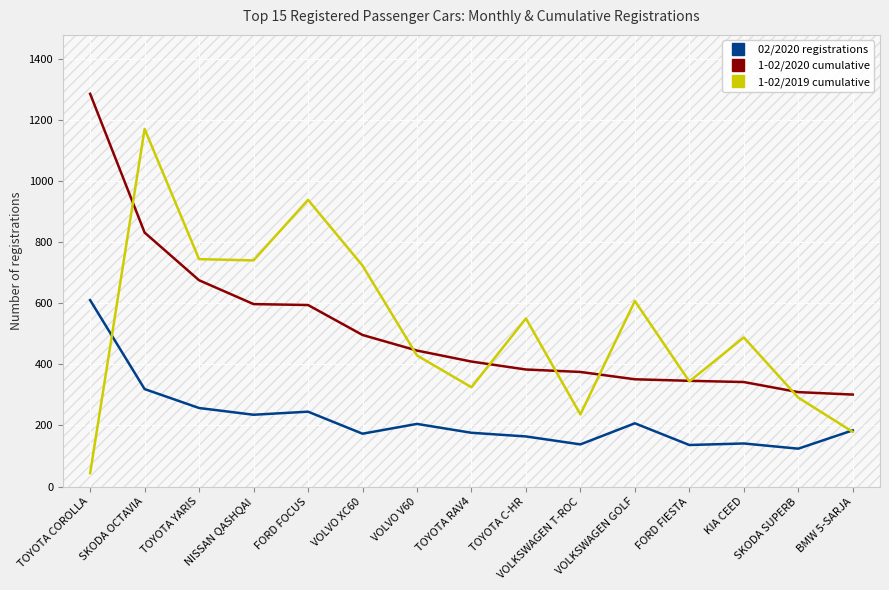

After their last crossing, which series has the higher values: 1-02/2019 cumulative or 1-02/2020 cumulative?

1-02/2020 cumulative